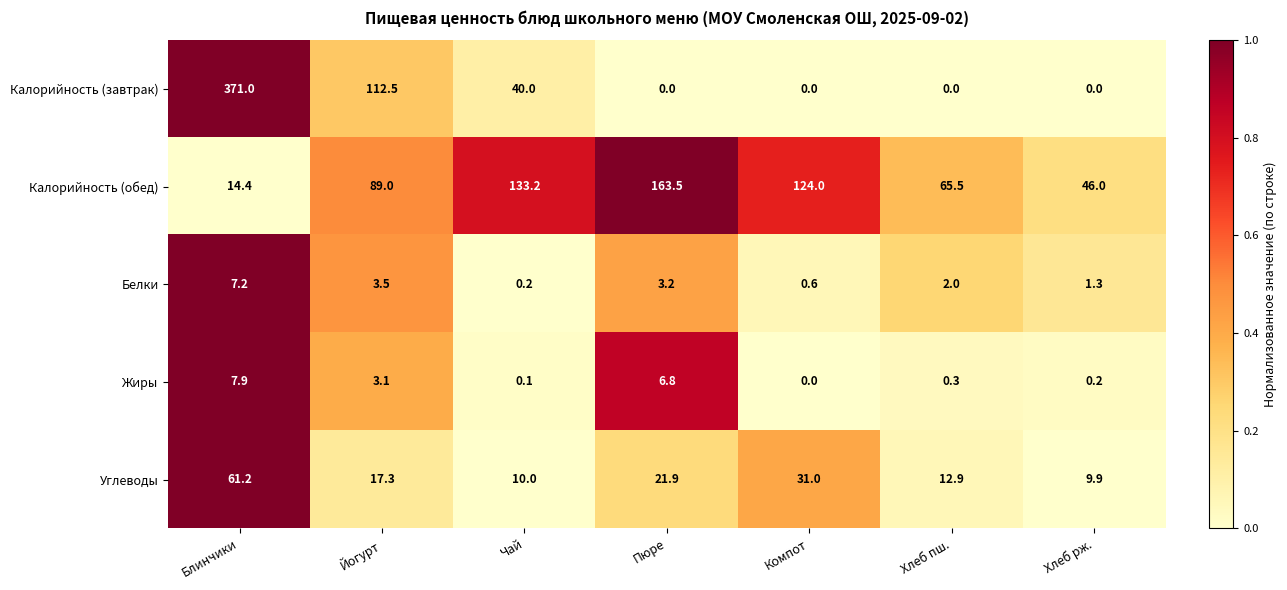

List the series in order of their peak value, highest first.

Калорийность (завтрак), Калорийность (обед), Углеводы, Жиры, Белки